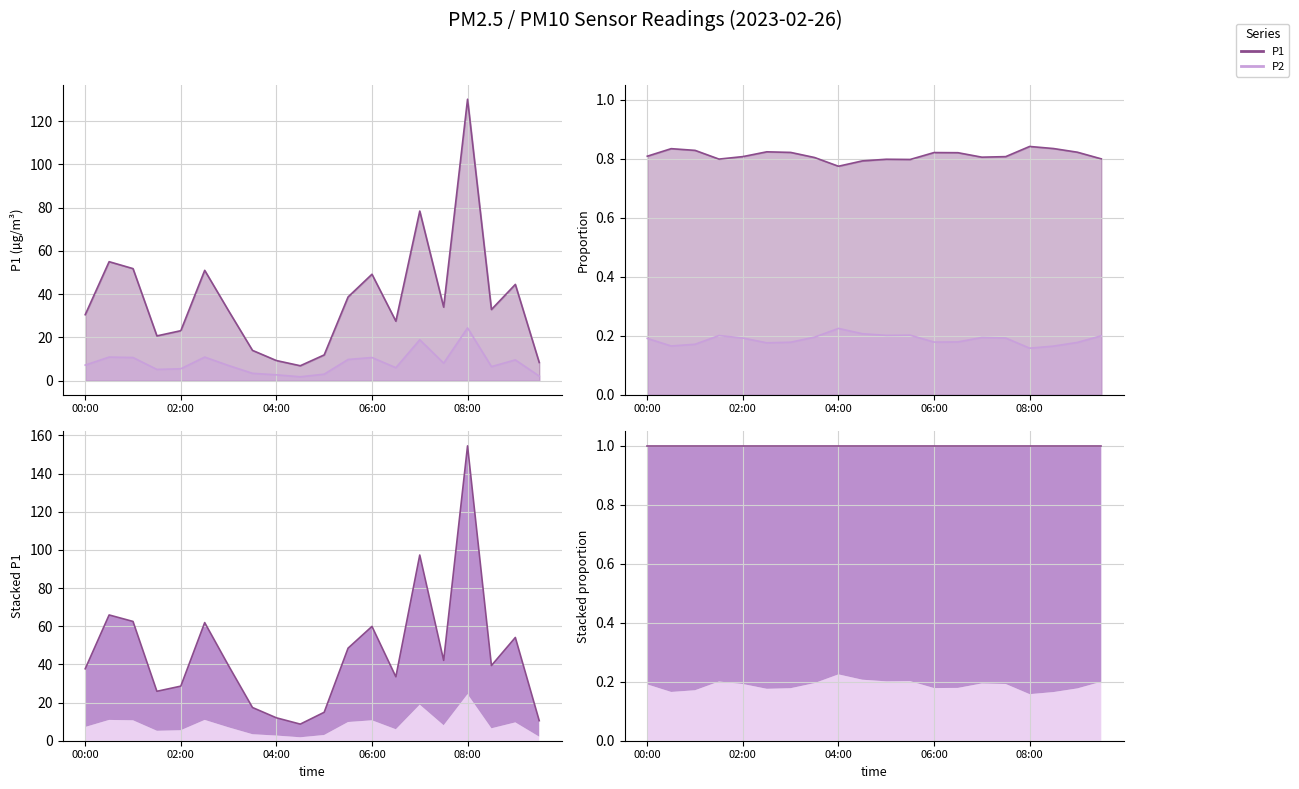

What is the label of the 5th point from the left?

02:00